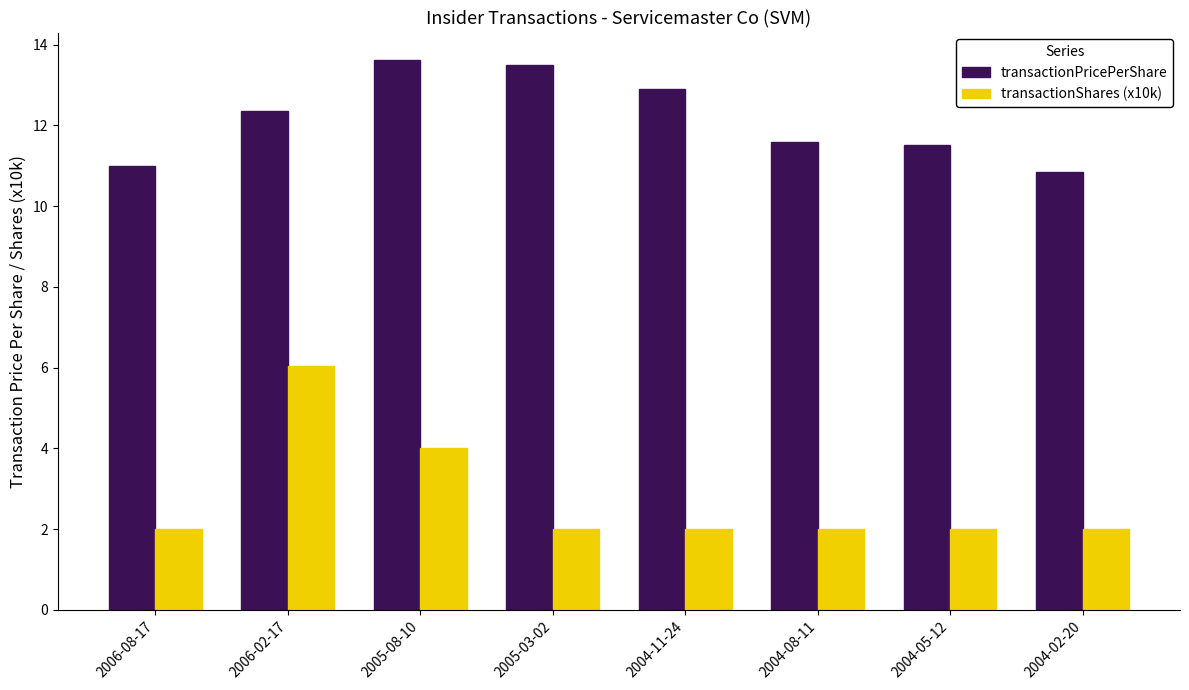

Which series has the widest spread of values?

transactionShares (x10k)